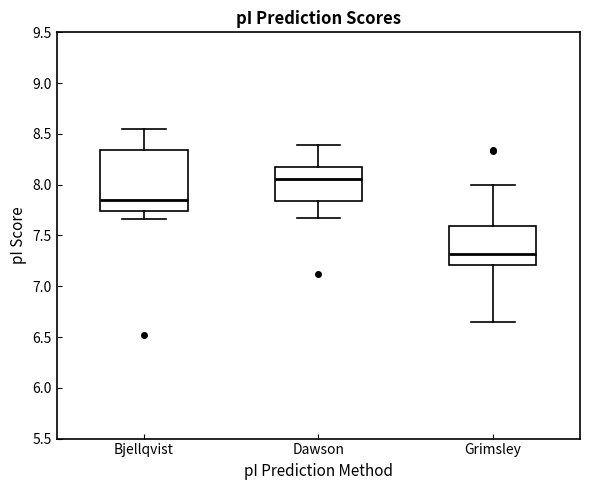

Reading left to right, read every box against the y-axis: the position of its median line, the range the box covers, and the ends of its whiskers. The values are not printed on the chart, so give them approximately, as read against the axis.

Bjellqvist: median 7.85, box 7.75 to 8.35, whiskers 7.65 to 8.55
Dawson: median 8.05, box 7.85 to 8.20, whiskers 7.65 to 8.40
Grimsley: median 7.30, box 7.20 to 7.60, whiskers 6.65 to 8.00